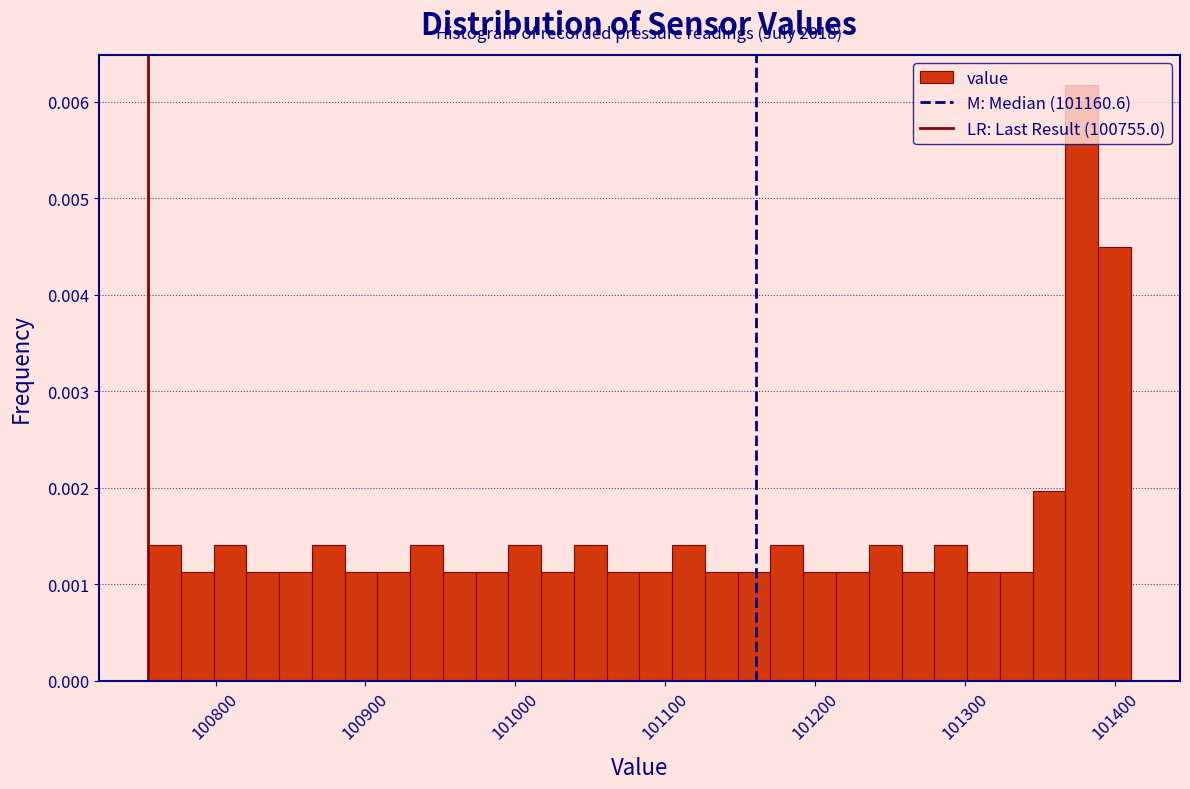

Around what value on the x-axis is the tallest bar? Give the approximate position of its centre, as read against the axis.

101380